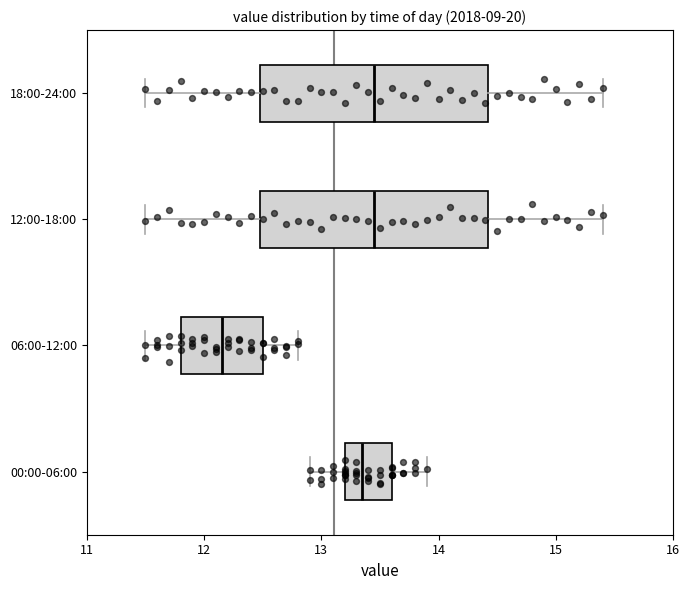

Which box's median line is the furthest to the left?

06:00-12:00